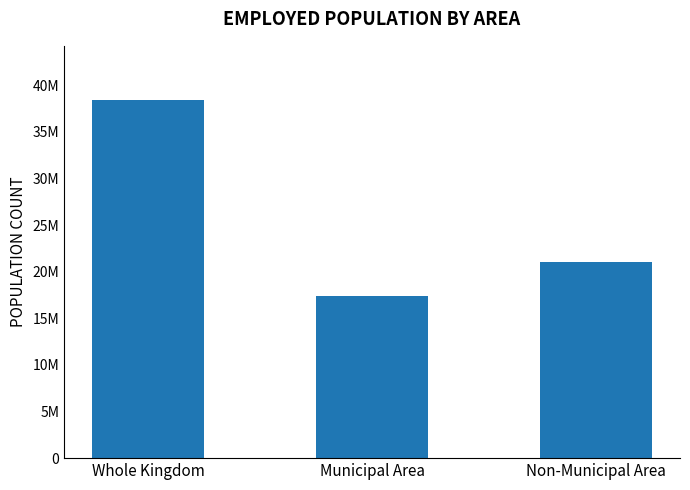

True or false: the data shows 33279690.5 at Non-Municipal Area.

False